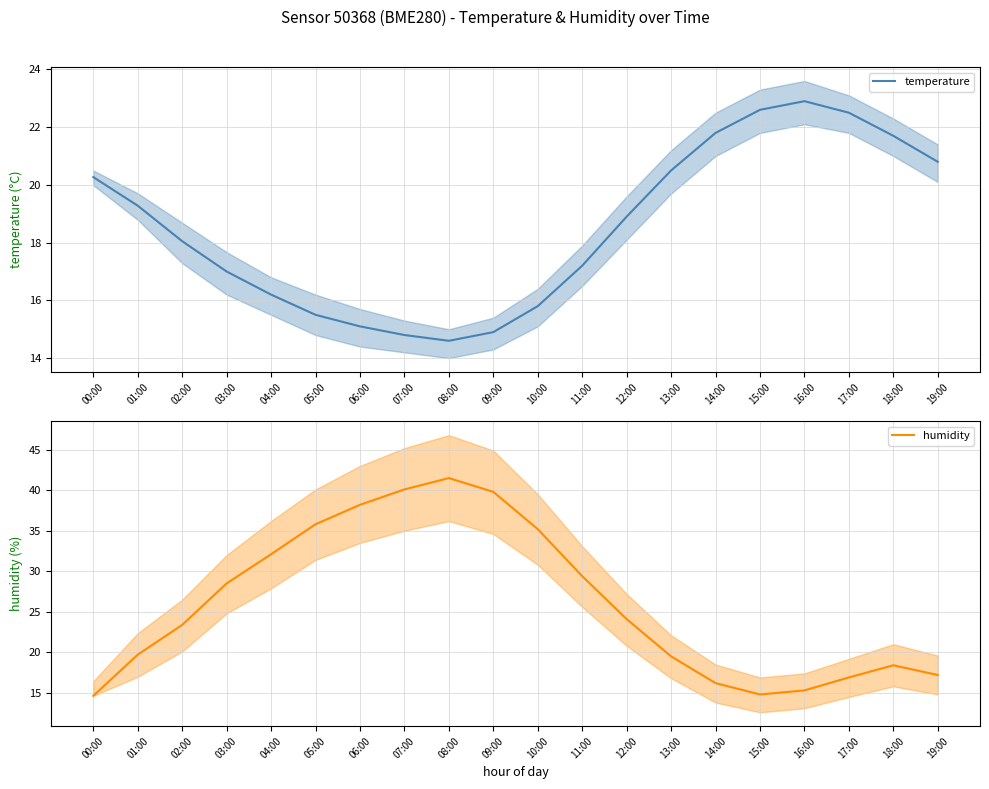

True or false: temperature has a value of 14.9 at 09:00.

True